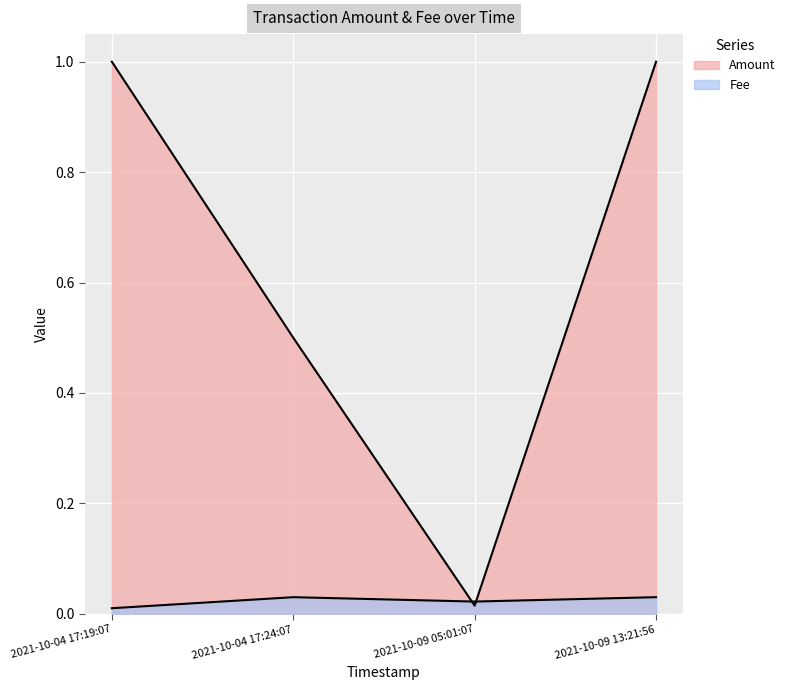

Which series has the largest total across all categories?

Amount